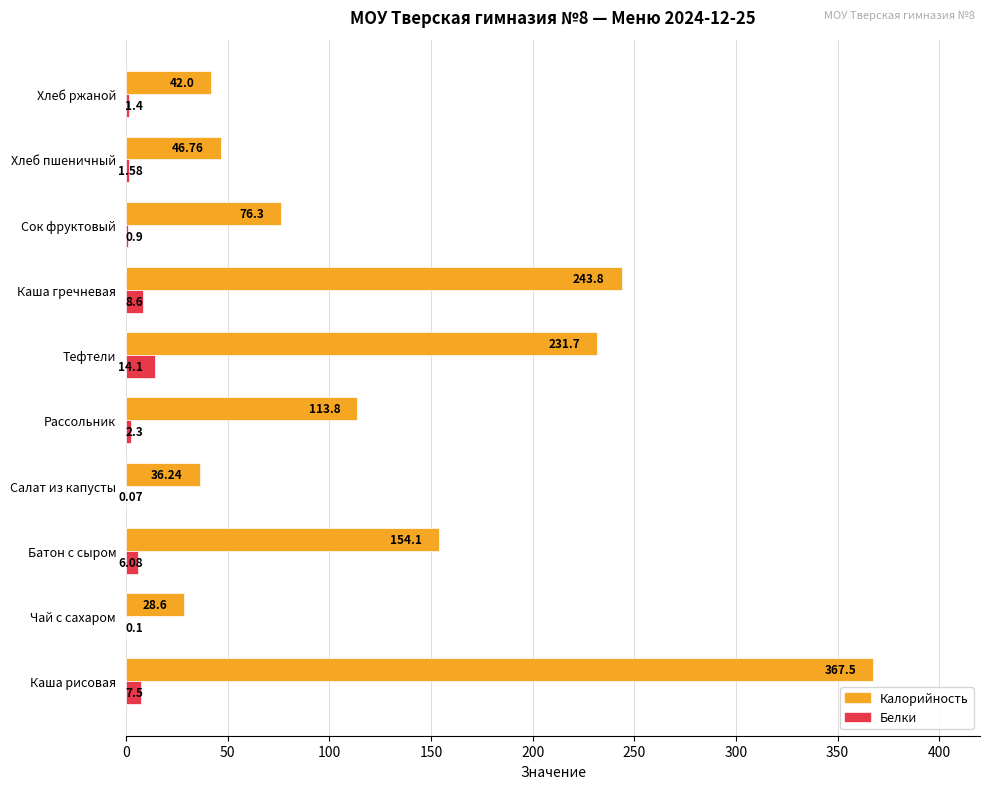

Which series has the largest total across all categories?

Калорийность